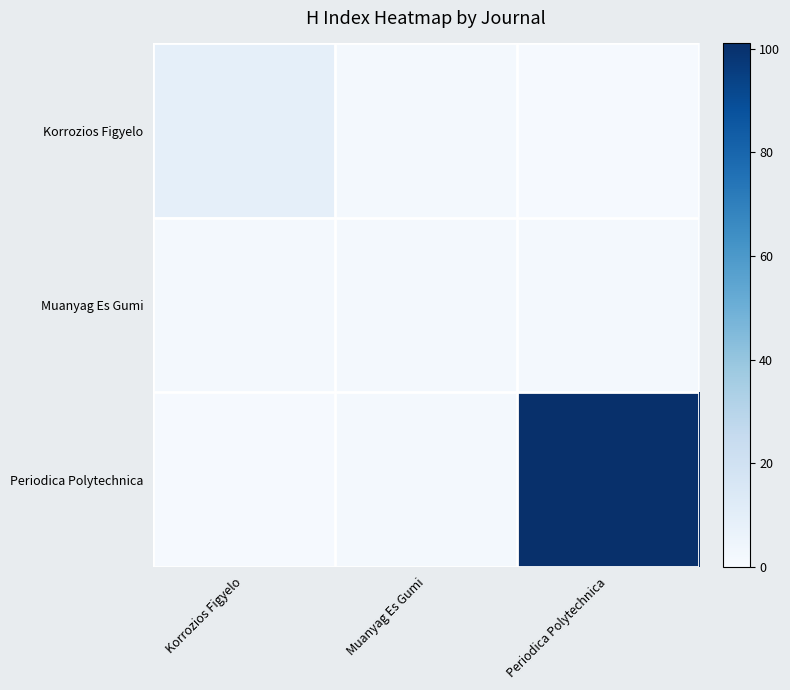

Reading left to right, what are all the values shown in this chart?

Korrozios Figyelo: Korrozios Figyelo=9	Muanyag Es Gumi=2	Periodica Polytechnica=1
Muanyag Es Gumi: Korrozios Figyelo=2	Muanyag Es Gumi=2	Periodica Polytechnica=2
Periodica Polytechnica: Korrozios Figyelo=1	Muanyag Es Gumi=2	Periodica Polytechnica=101